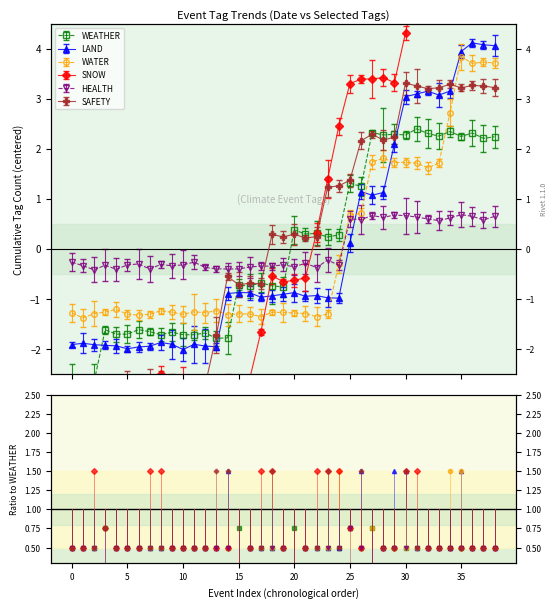

What are all the series names shown in the legend?

WEATHER, LAND, WATER, SNOW, HEALTH, SAFETY